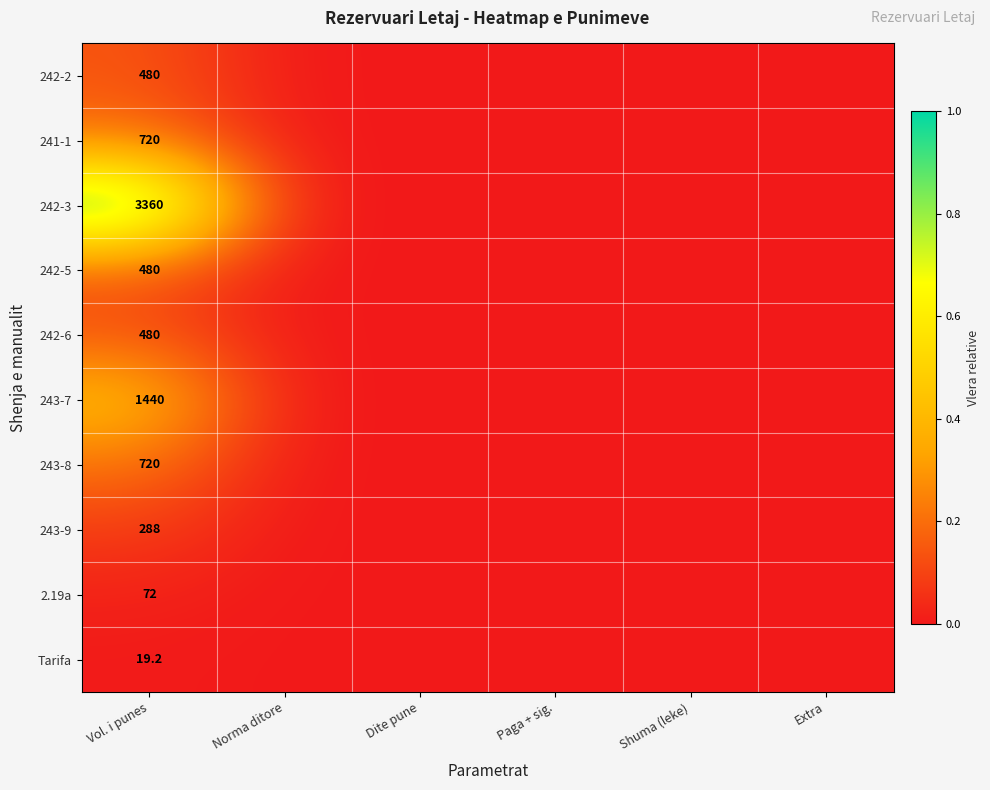

True or false: 242-2 has a value of 206.2 at Vol. i punes.

False